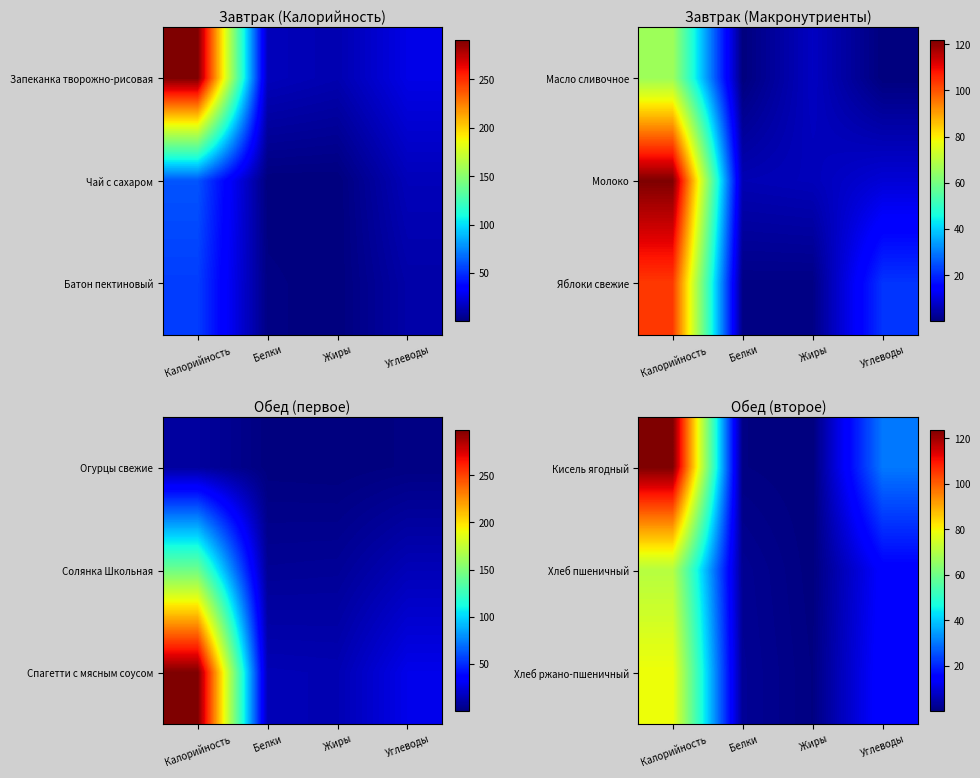

How many series are shown in this chart?

3